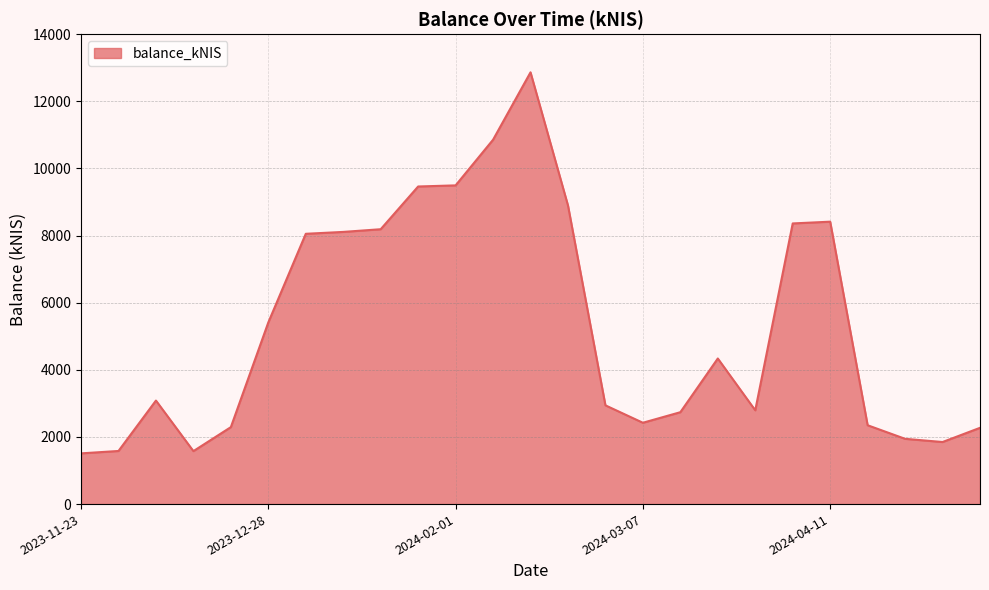

What is the greatest value displayed?

12863.2